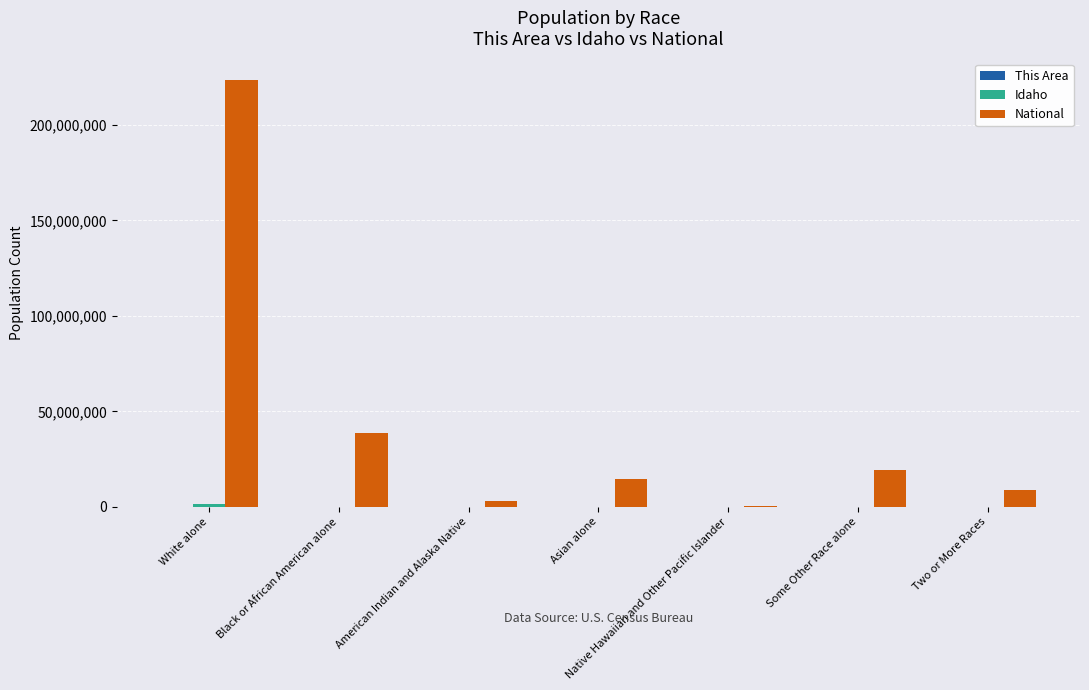

At which category does the chart reach its peak across all series?

White alone